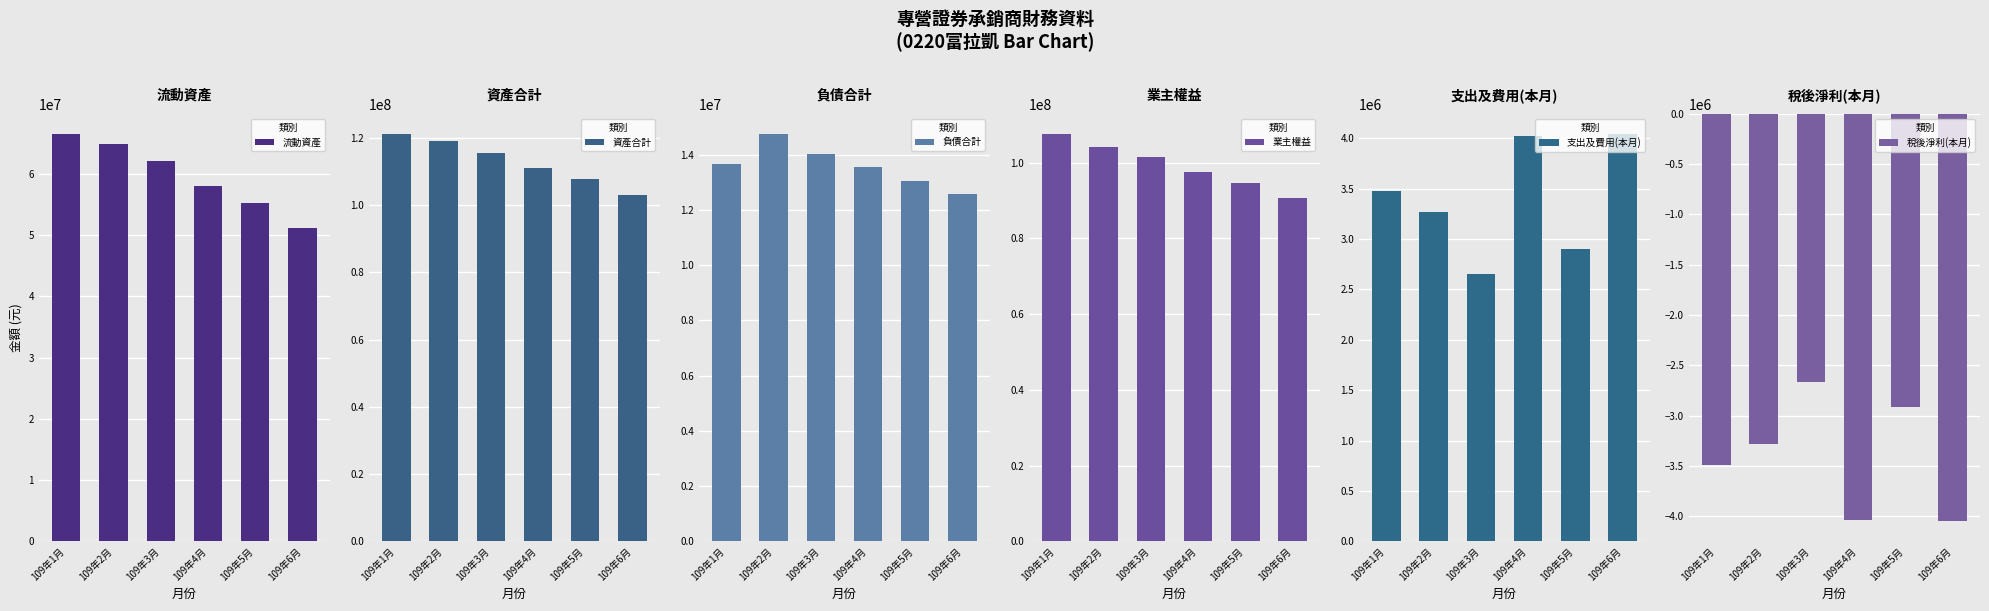

Which has a higher value, 109年1月 or 109年2月?

109年1月